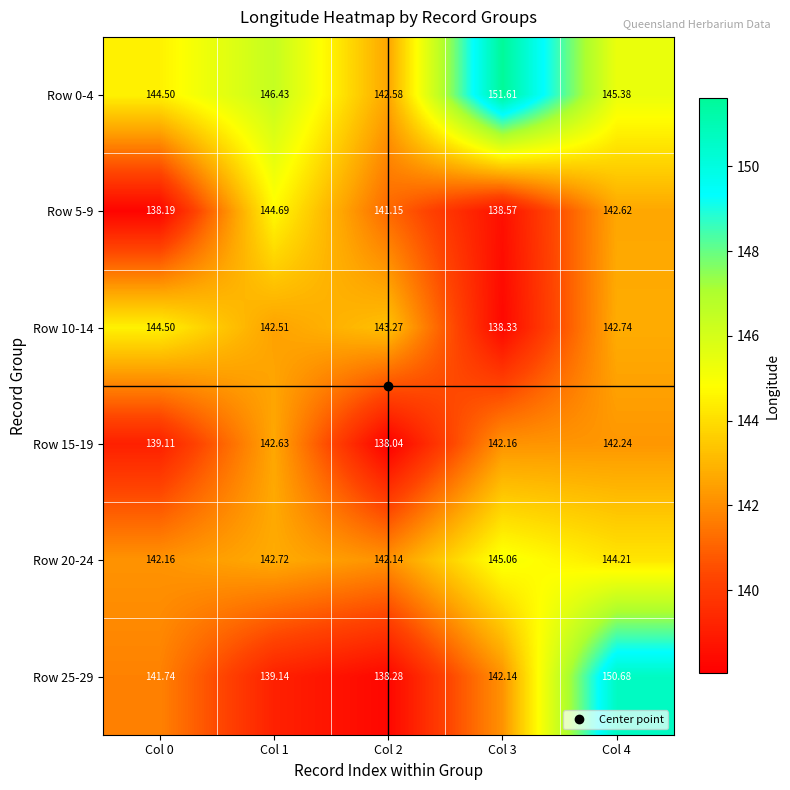

Is the value of Row 15-19 at Col 2 greater than the value of Row 20-24 at Col 1?

No